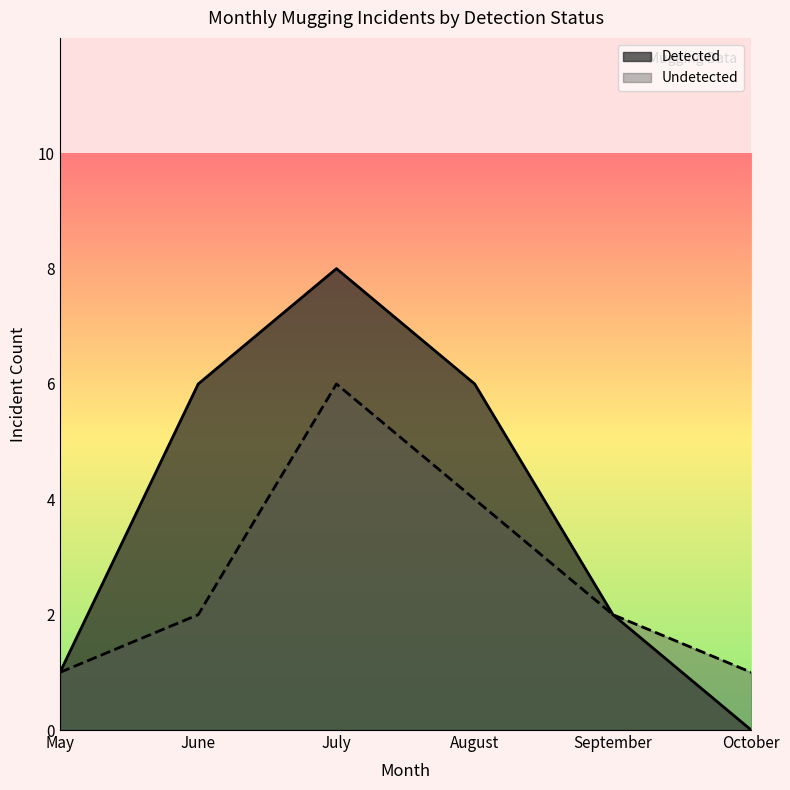

At how many categories does at least one series exceed 2?

3